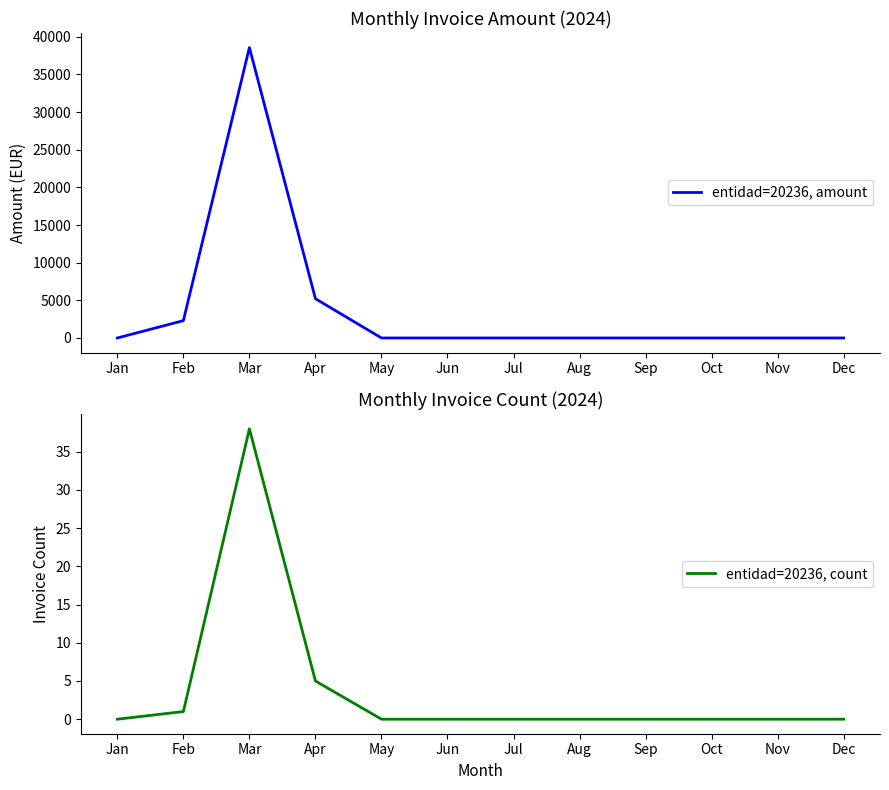

What is the difference between the maximum and second lowest values in the entidad=20236, count series?

38